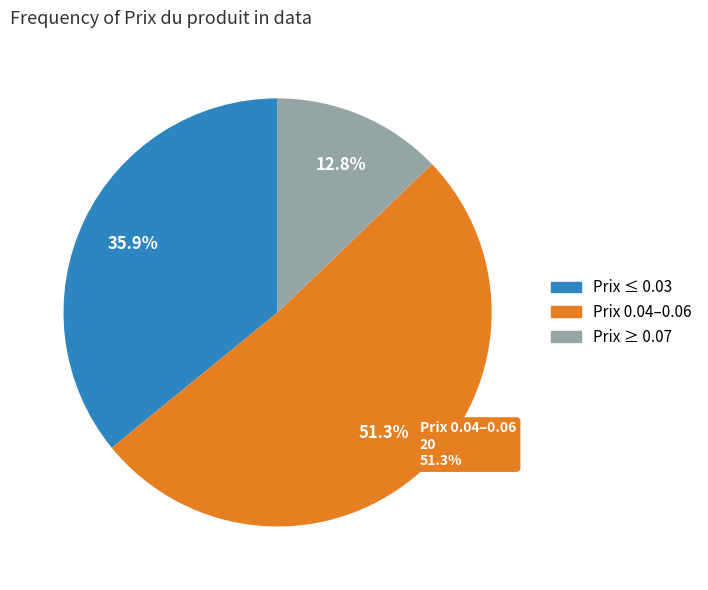

Between 5 and 24, which is larger?

24